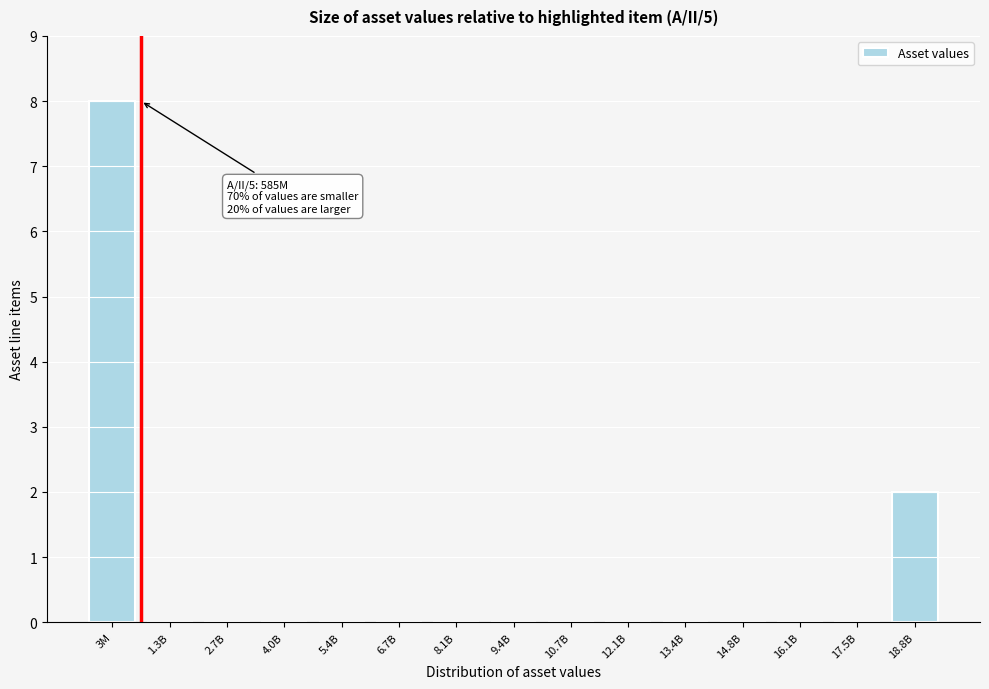

Reading right to left, list all the values displayed in this chart.

18.8B=2	17.5B=0	16.1B=0	14.8B=0	13.4B=0	12.1B=0	10.7B=0	9.4B=0	8.1B=0	6.7B=0	5.4B=0	4.0B=0	2.7B=0	1.3B=0	3M=8